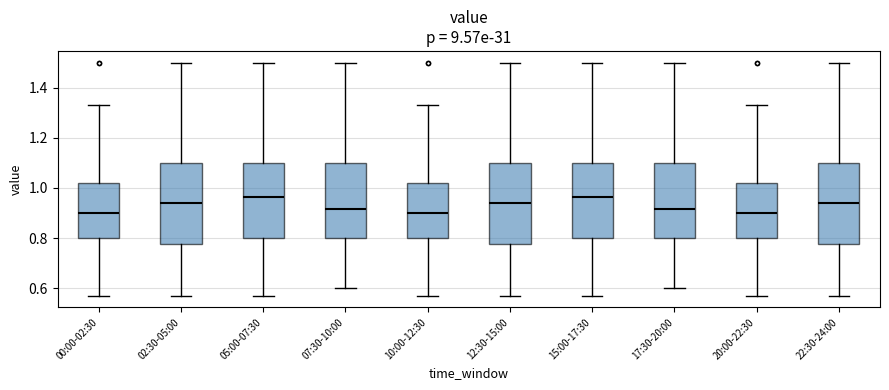

Where is the lower edge of the box for 05:00-07:30 on the y-axis? The values are not printed on the chart, so give them approximately, as read against the axis.

0.80